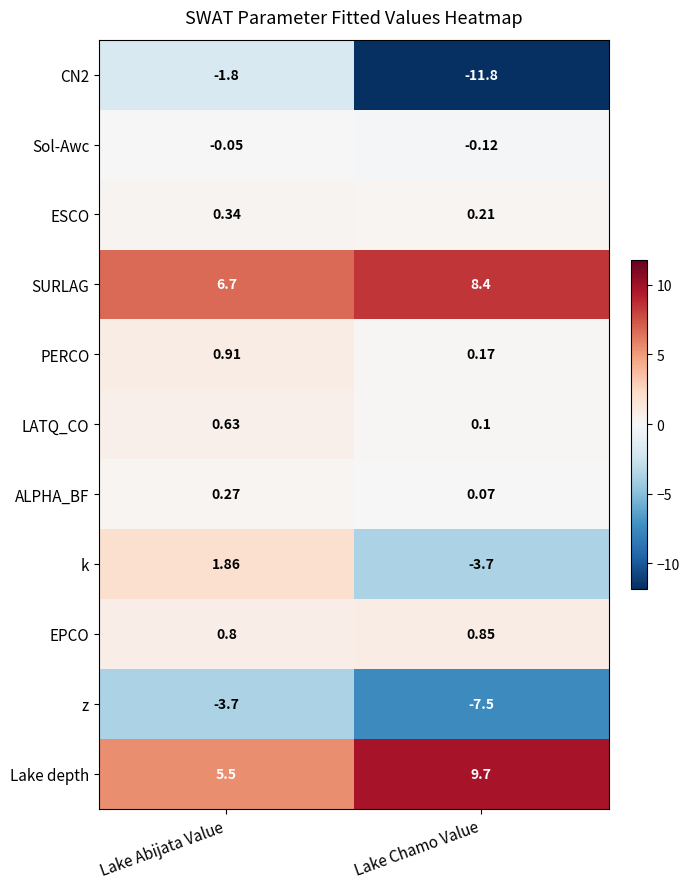

List the series in order of their peak value, lowest first.

z, CN2, Sol-Awc, ALPHA_BF, ESCO, LATQ_CO, EPCO, PERCO, k, SURLAG, Lake depth